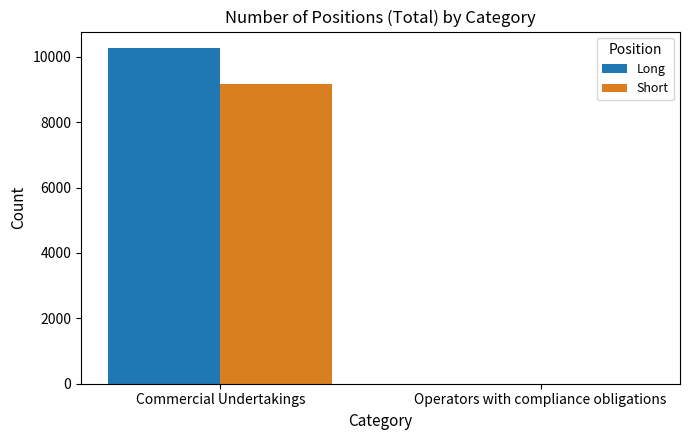

Which series changed the most between Commercial Undertakings and Operators with compliance obligations?

Long